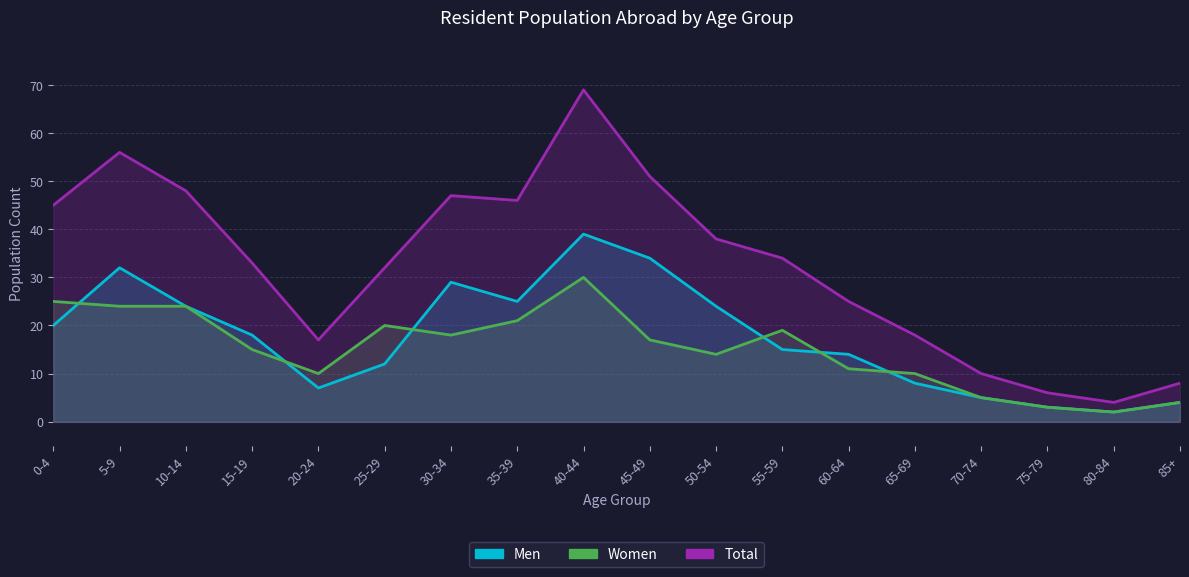

Which series has the largest total across all categories?

Total